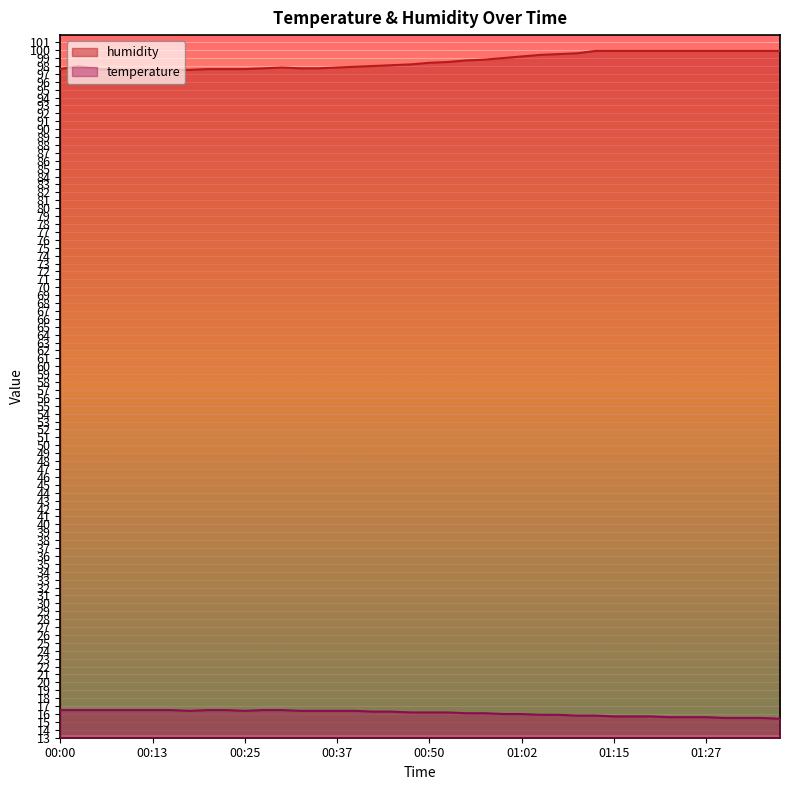

True or false: humidity has a value of 49.3 at 00:10.

False